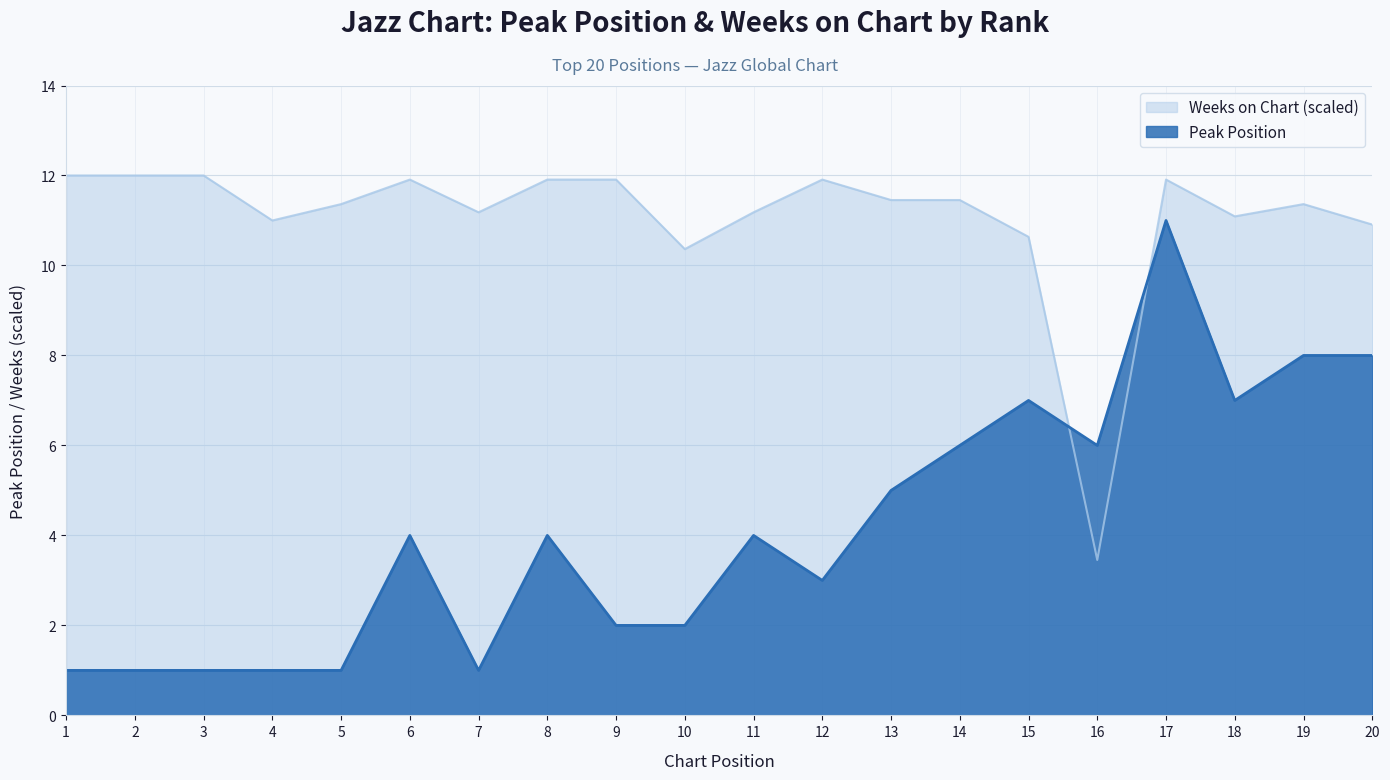

How many lines are shown in the chart?

2